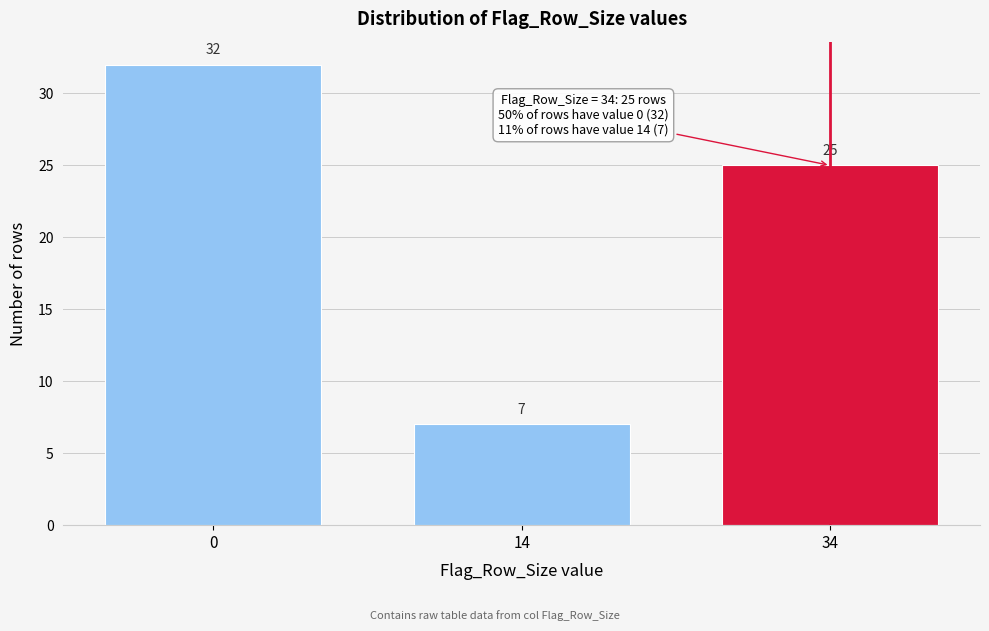

Reading left to right, extract all data points from this chart.

0=32	14=7	34=25